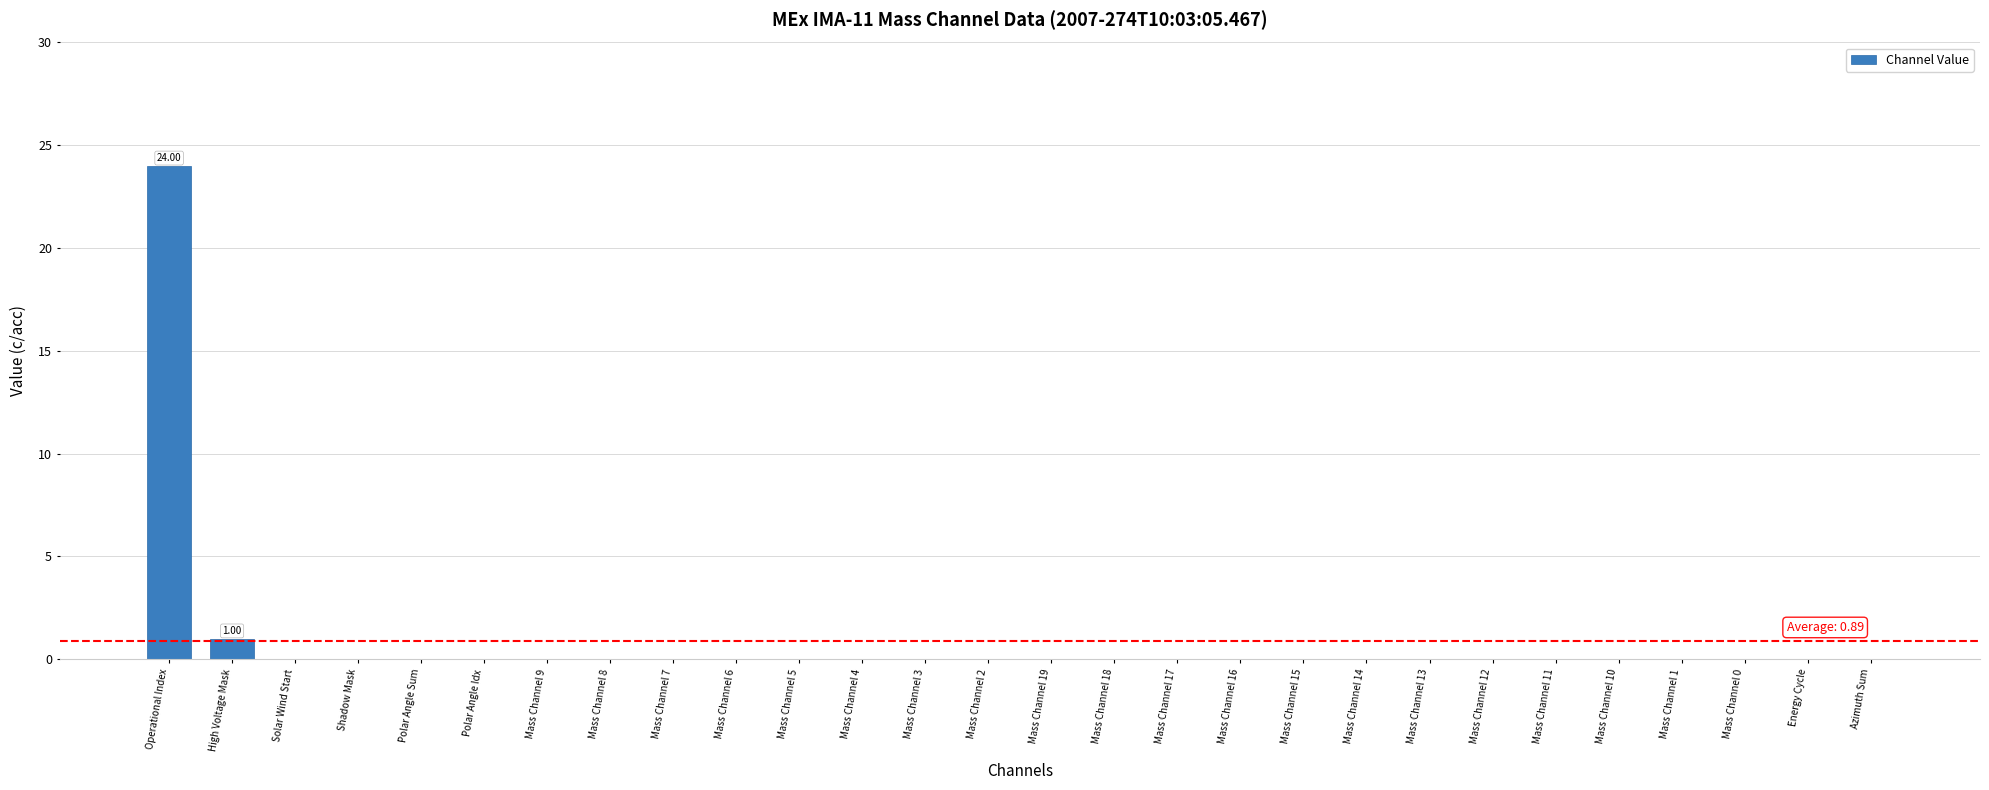

How many distinct data groups are displayed?

1